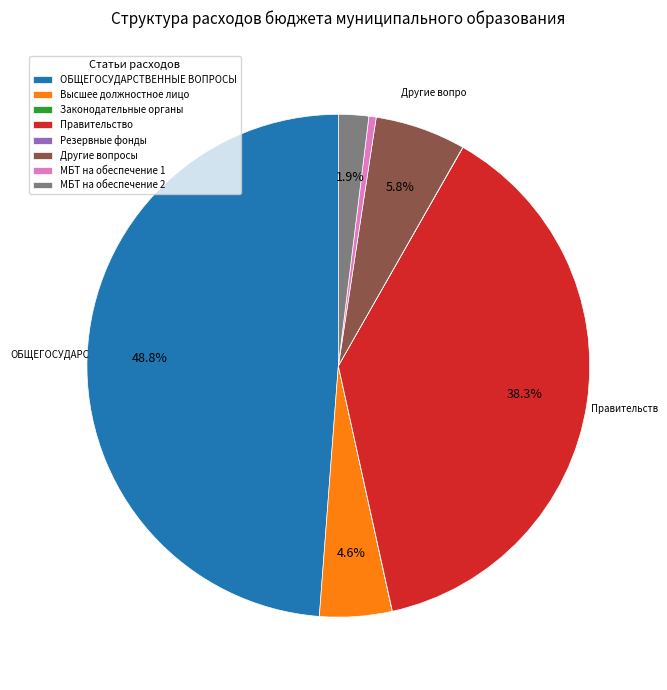

Which slice is the largest?

ОБЩЕГОСУДАРСТВЕННЫЕ ВОПРОСЫ